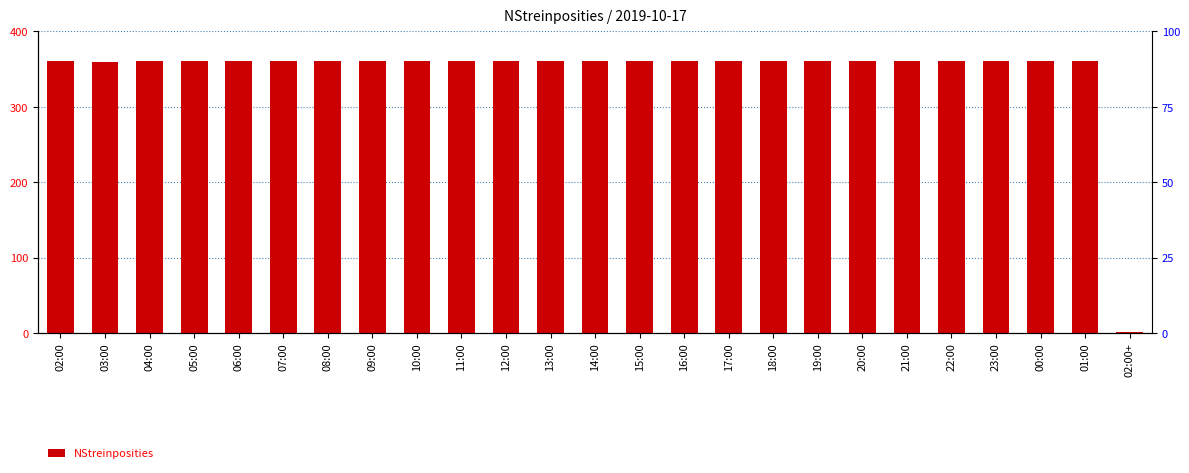

True or false: the data shows 360 at 23:00.

True